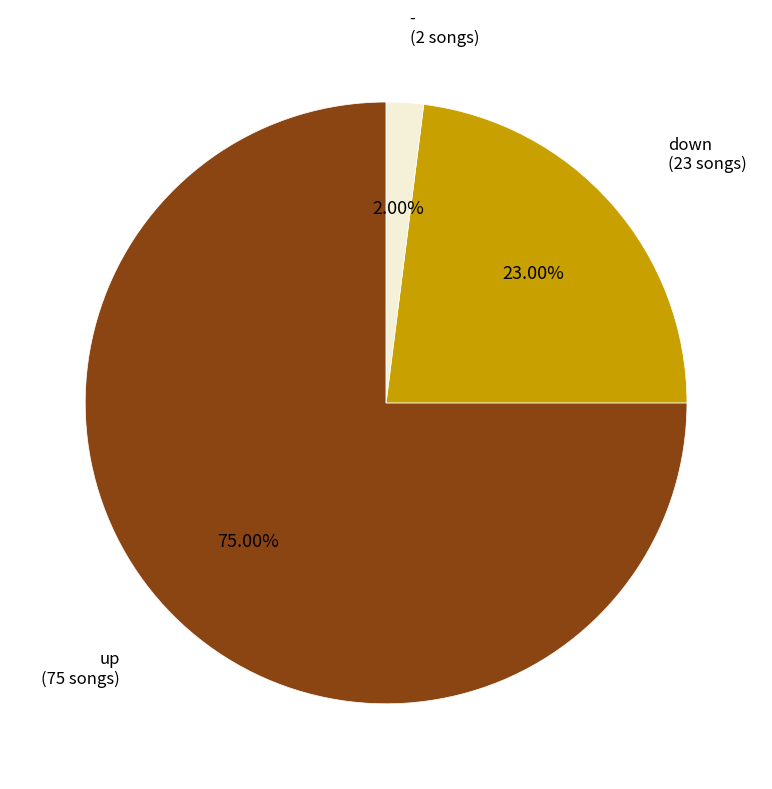

To the nearest percent, what is the difference between the - and down slice percentages?

21%